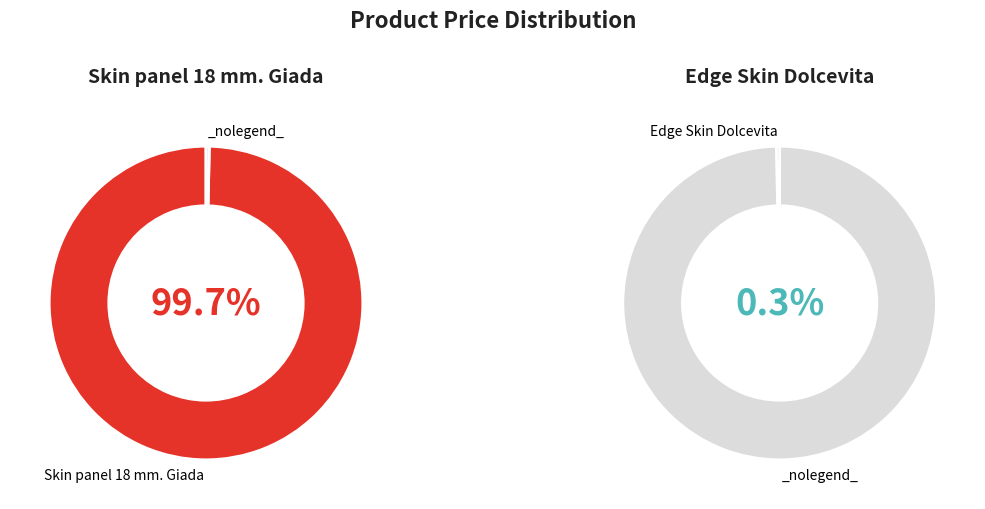

How many slices are in this pie chart?

2